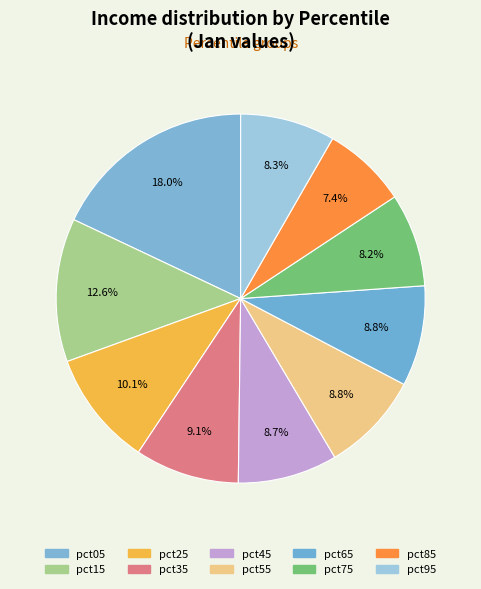

To the nearest percent, what is the average slice percentage?

10%